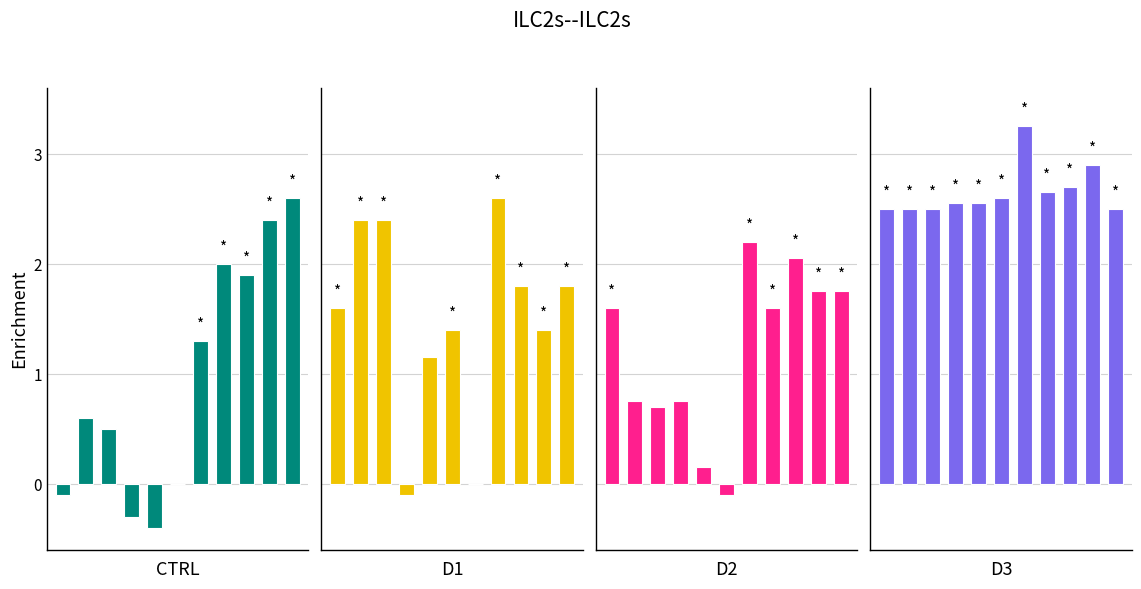

At which category does the chart reach its peak across all series?

7